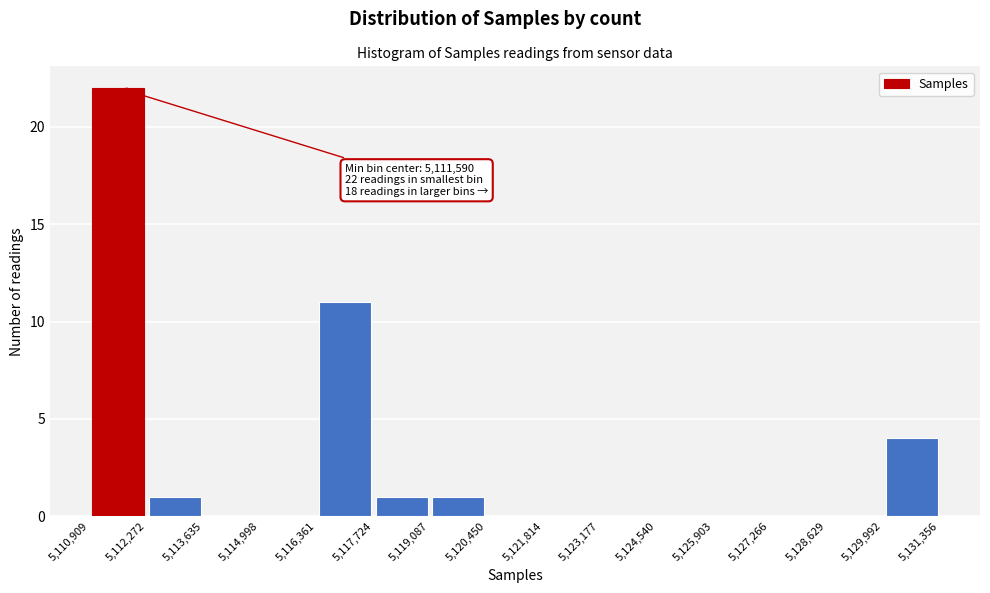

Over which range of the x-axis is the bar tallest?

5,110,909 to 5,112,272